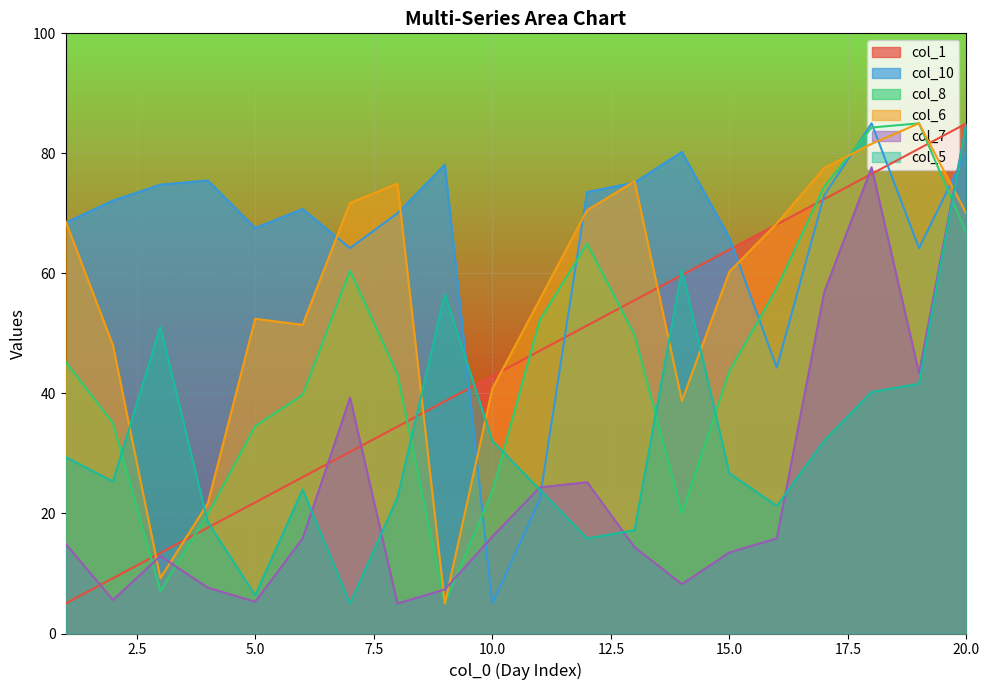

In col_8, how many points are lower than both neighbors (excluding endpoints)?

3